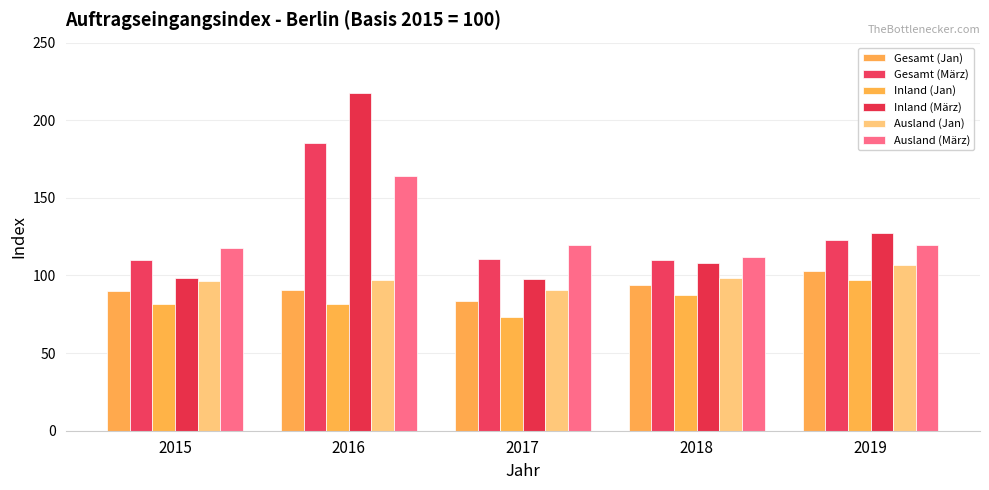

What is the value of the Inland (Jan) bar at the 5th from the left?

97.0